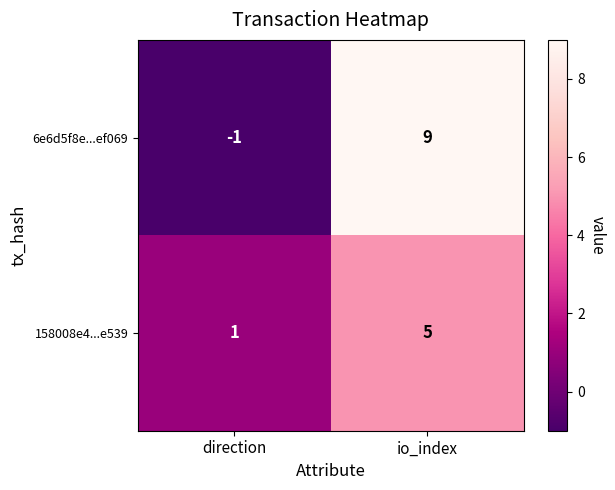

At how many categories does at least one series exceed 6?

1